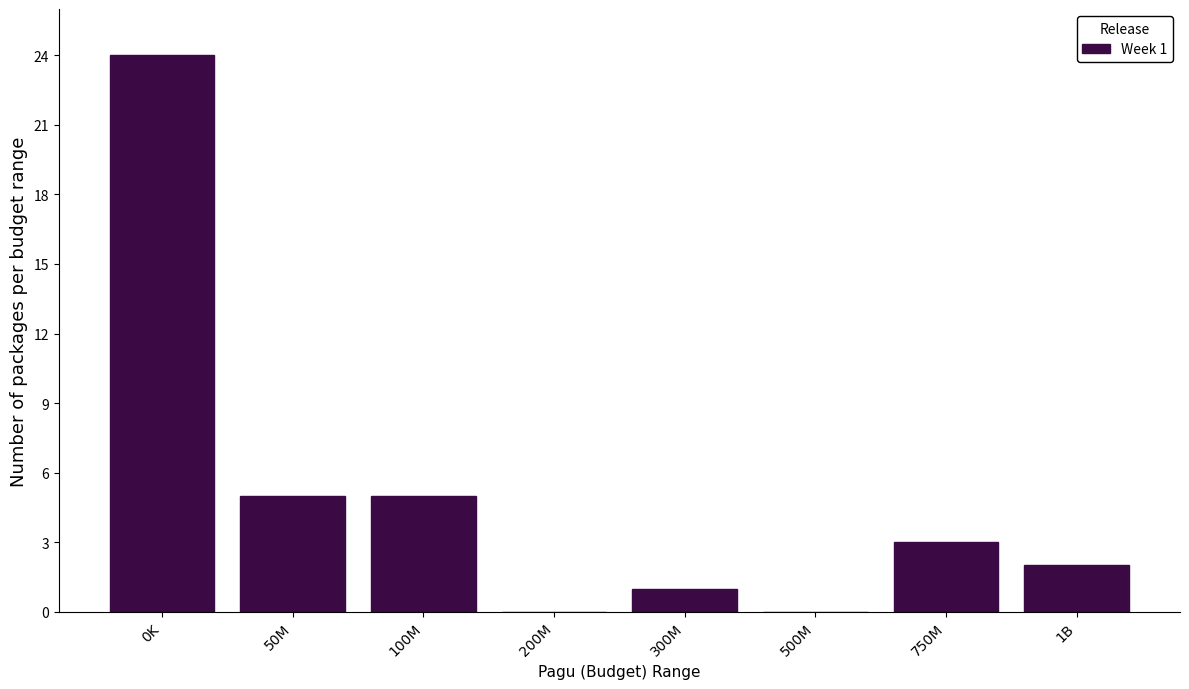

Reading right to left, transcribe all the data shown in this chart.

1B=2	750M=3	500M=0	300M=1	200M=0	100M=5	50M=5	0K=24